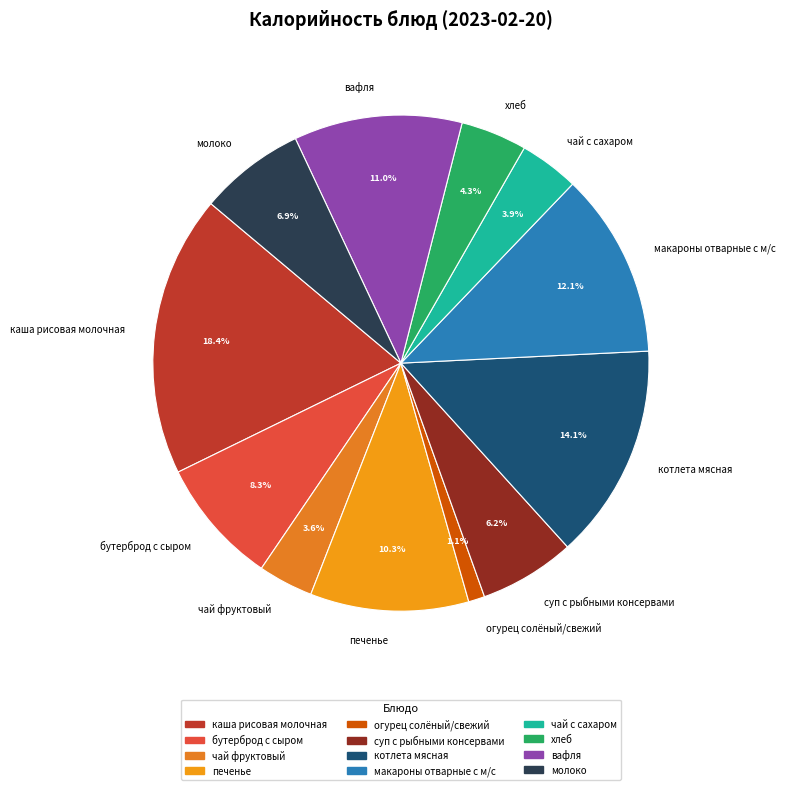

How many slices are in this pie chart?

12